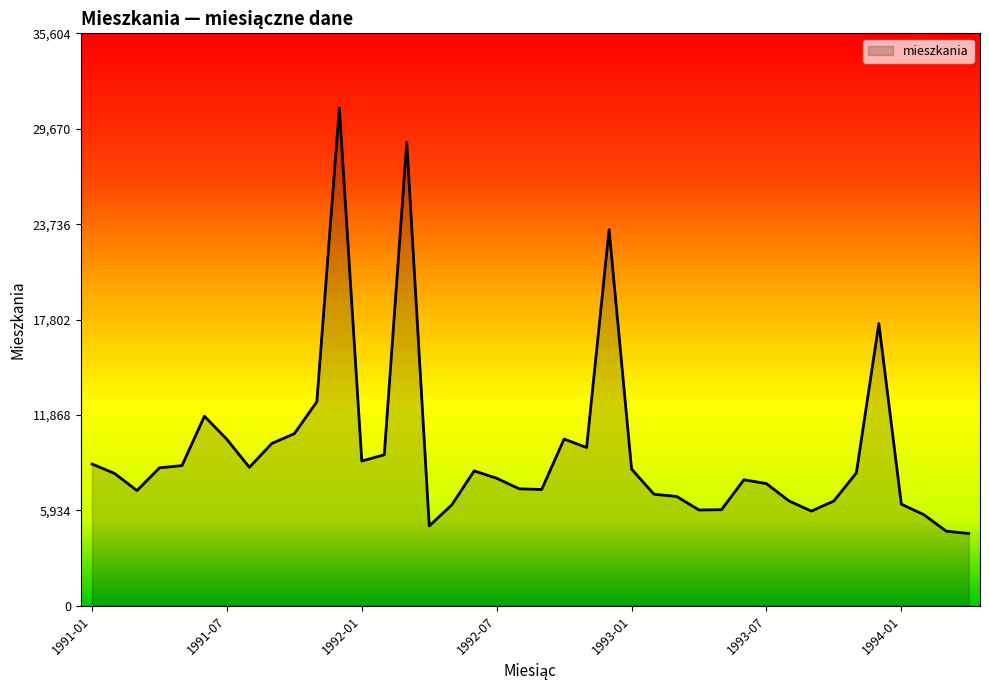

What is the smallest value displayed?

4504